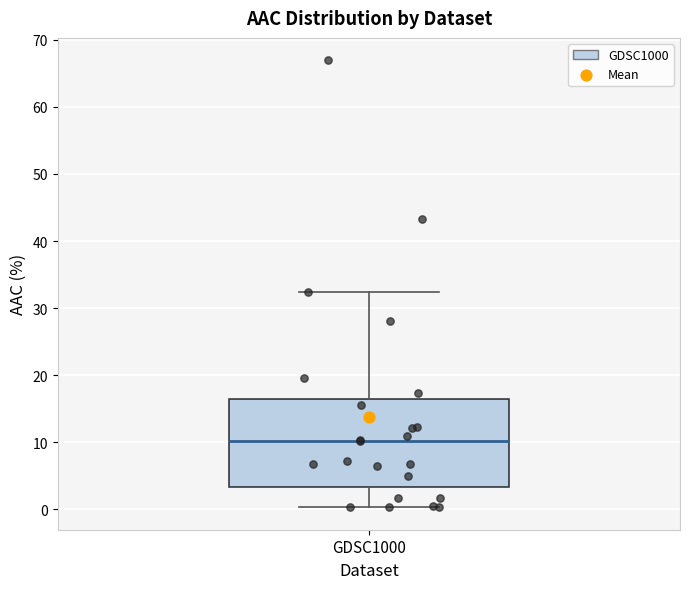

Where is the lower edge of the box for GDSC1000 on the y-axis? The values are not printed on the chart, so give them approximately, as read against the axis.

3